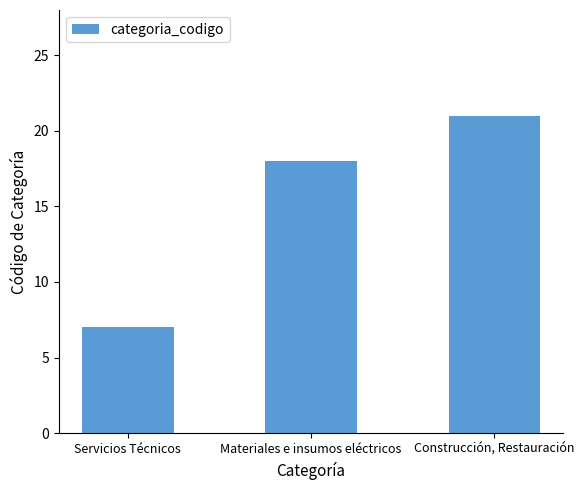

Reading left to right, extract all data points from this chart.

Servicios Técnicos=7	Materiales e insumos eléctricos=18	Construcción, Restauración=21